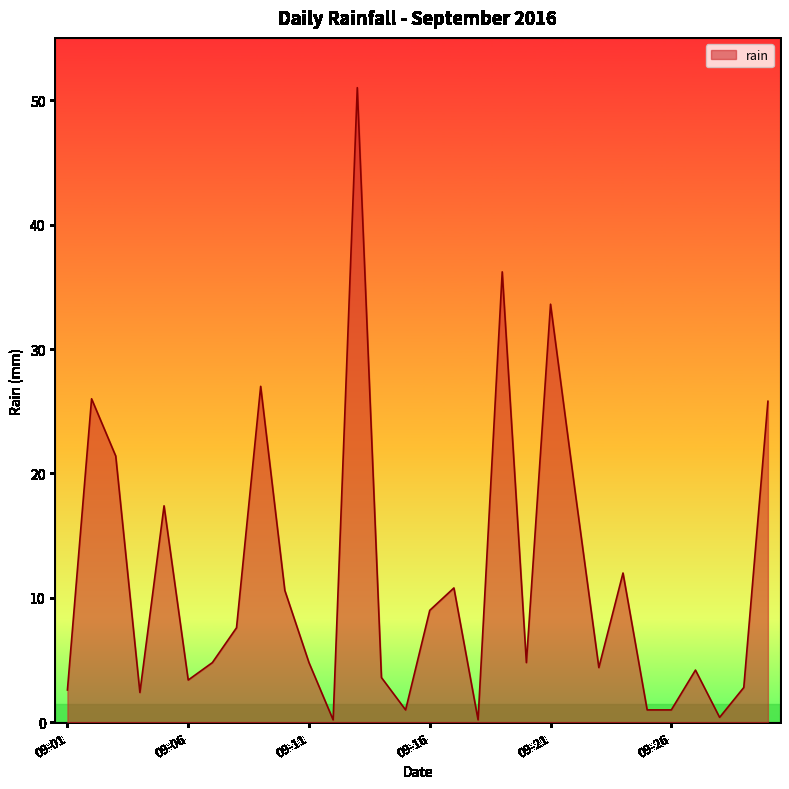

What is the maximum value shown in the chart?

51.0